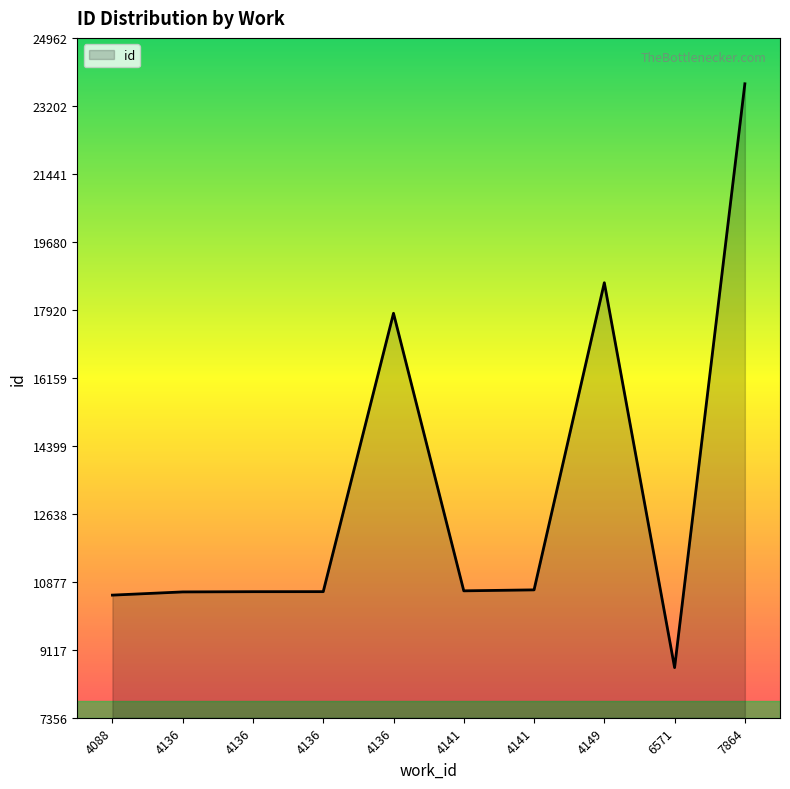

How many lines are shown in the chart?

1